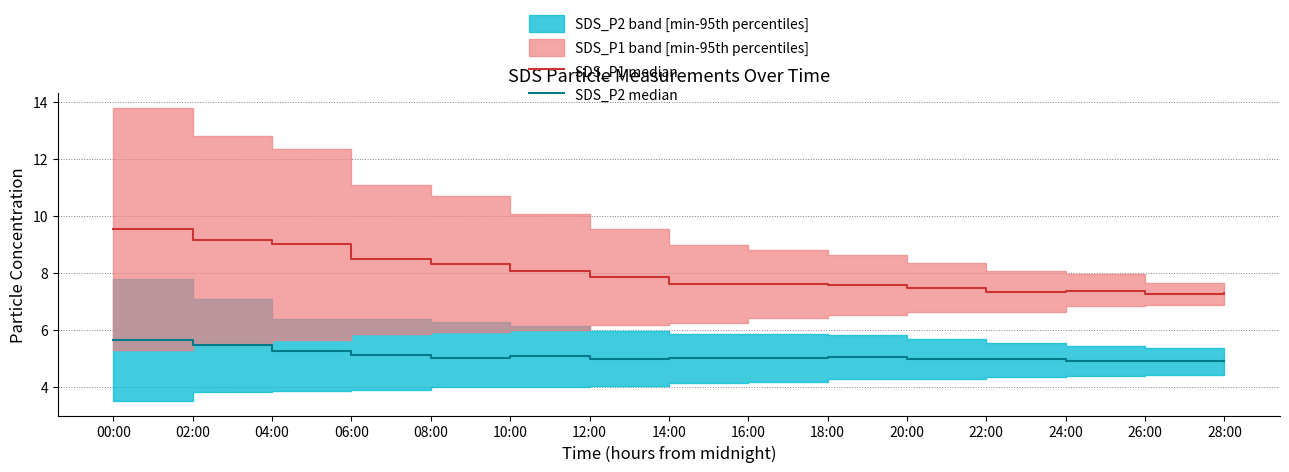

The SDS_P1 median series shows 8.1 at 10:00. True or false?

True